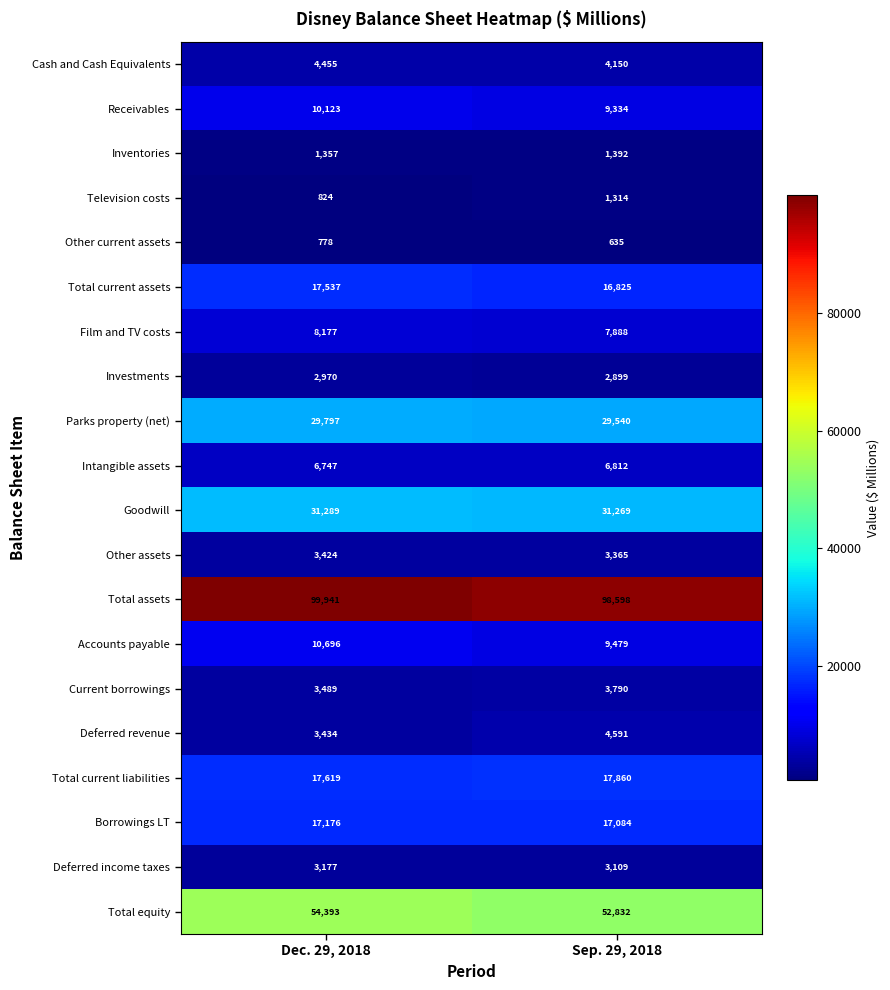

True or false: Deferred revenue has a value of 3434 at Dec. 29, 2018.

True